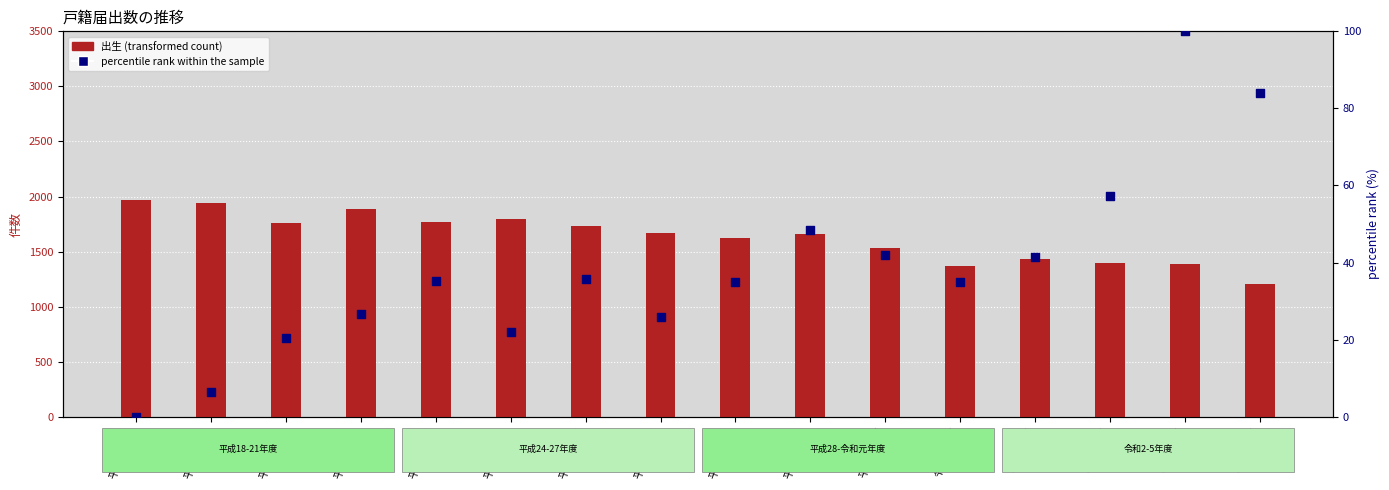

Which series reaches the minimum Y coordinate?

percentile rank within the sample